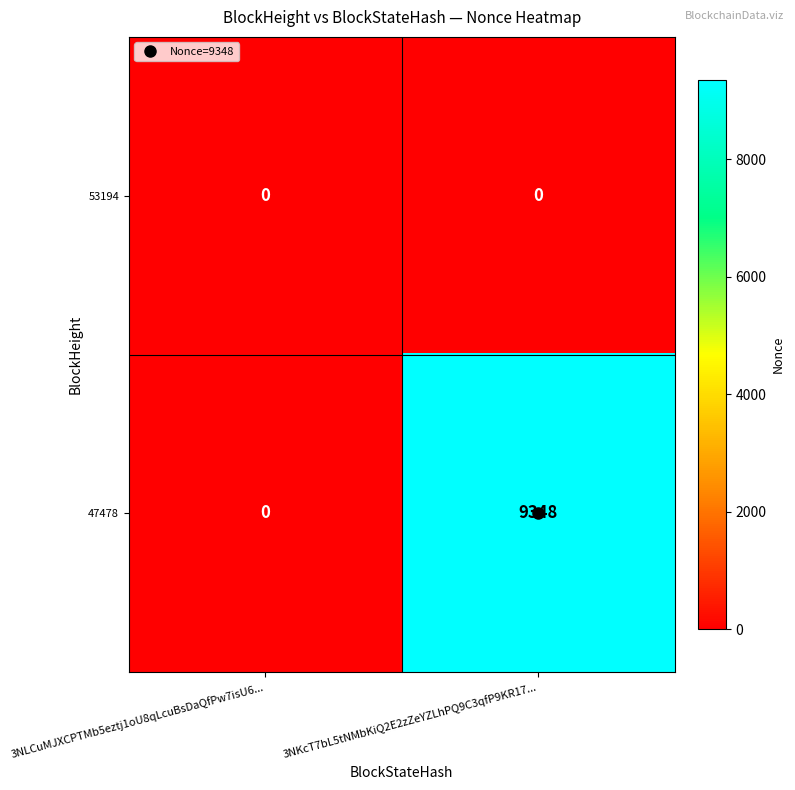

Is it true that 53194 equals 0 at 3NLCuMJXCPTMb5eztj1oU8qLcuBsDaQfPw7isU6...?

True